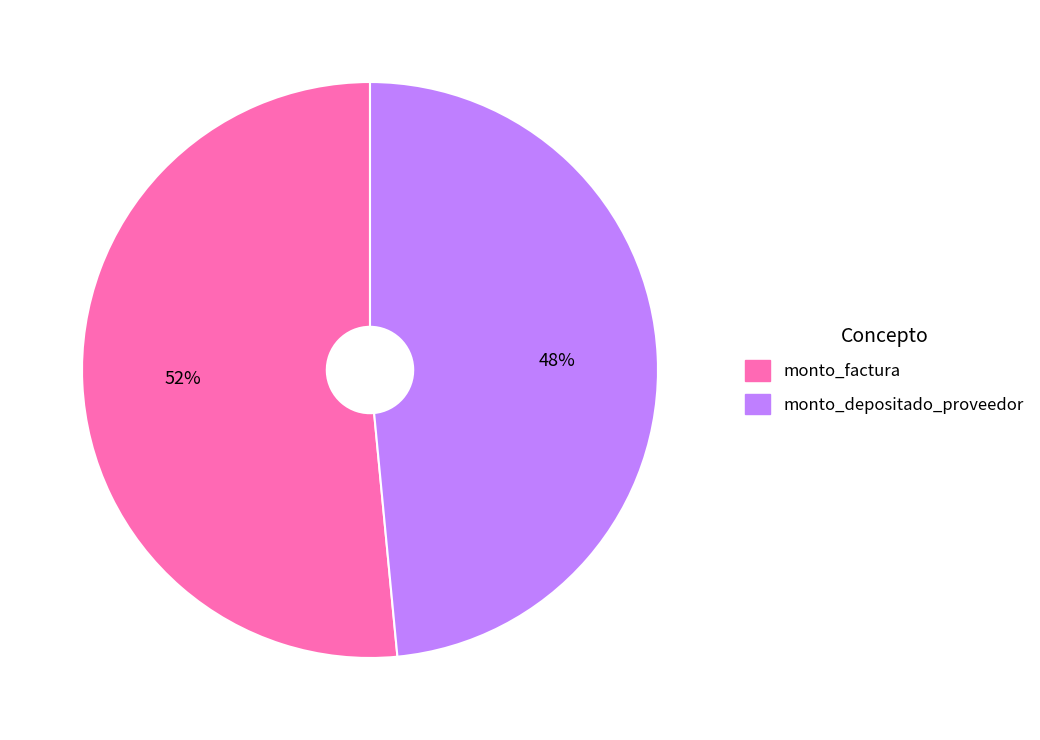

The monto_factura slice represents 58% of the pie. True or false?

False